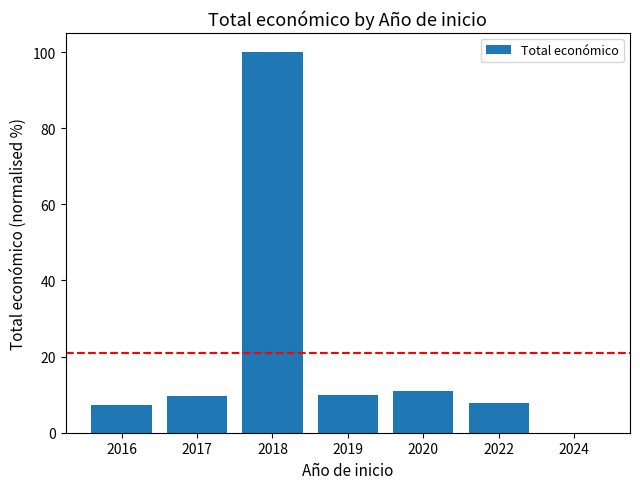

What is the ratio of the value at 2016 to the value at 2022?

0.9